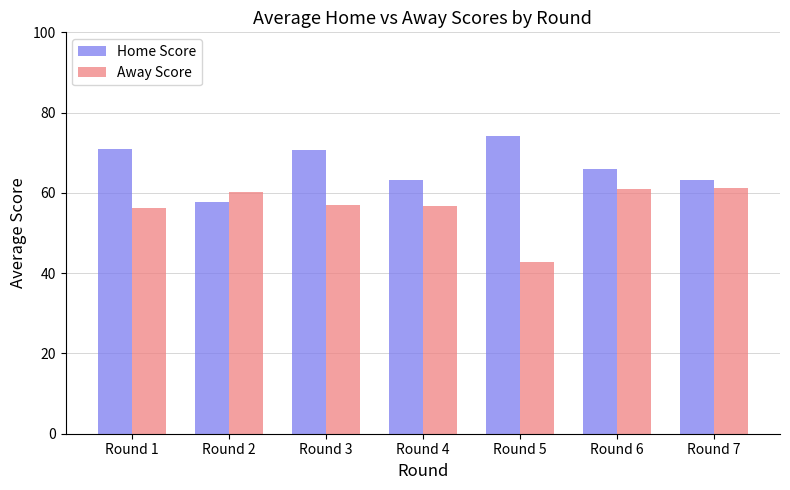

What is the average value of the Home Score series?

66.5